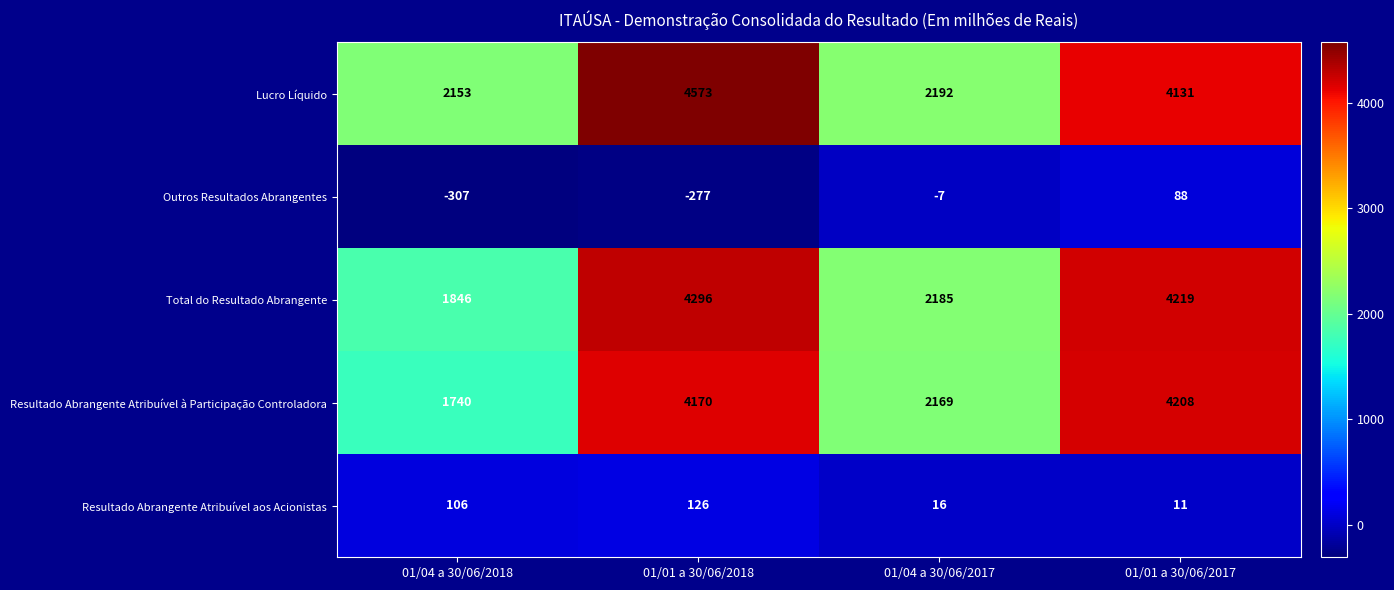

True or false: Resultado Abrangente Atribuível aos Acionistas has a value of 4 at 01/04 a 30/06/2017.

False